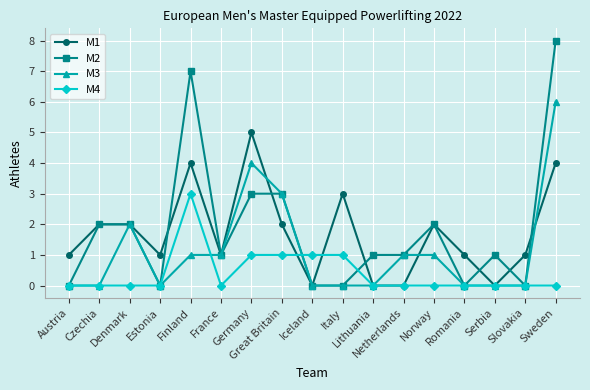

True or false: M1 has more than 0 interior local peaks.

True